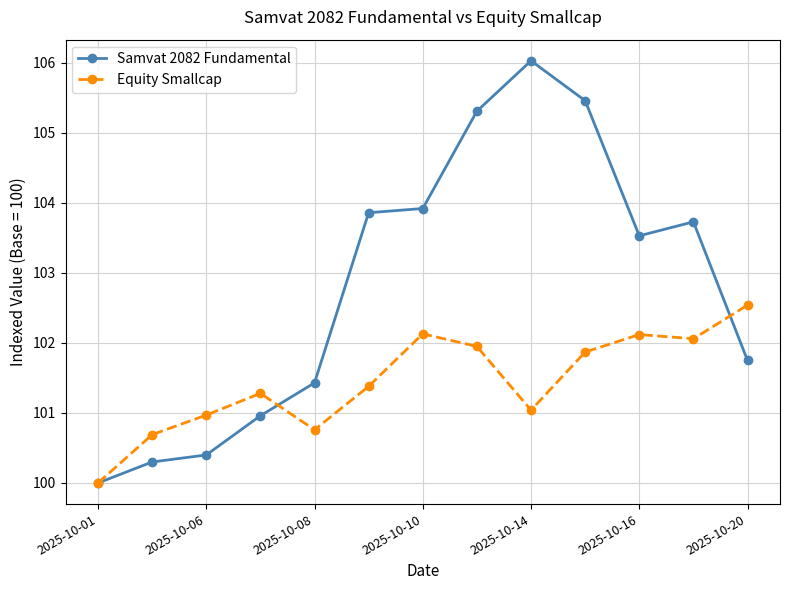

True or false: Samvat 2082 Fundamental and Equity Smallcap cross at least once.

True